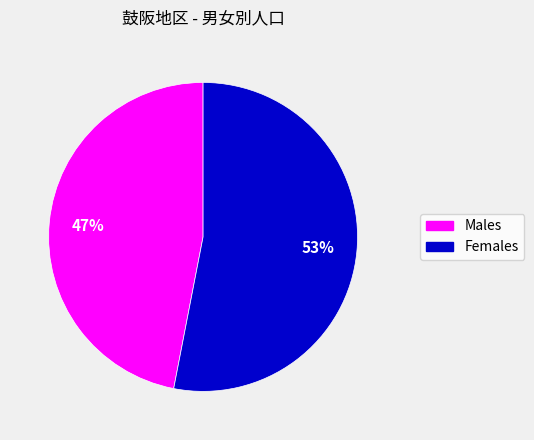

Do Males and Females together represent more than half of the pie?

Yes